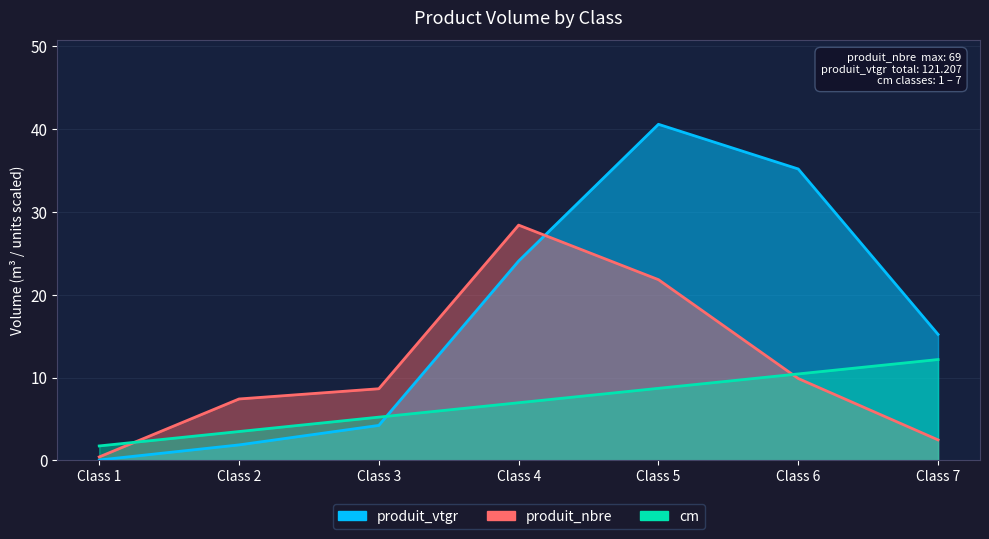

What is the average value of the produit_nbre series?

11.3